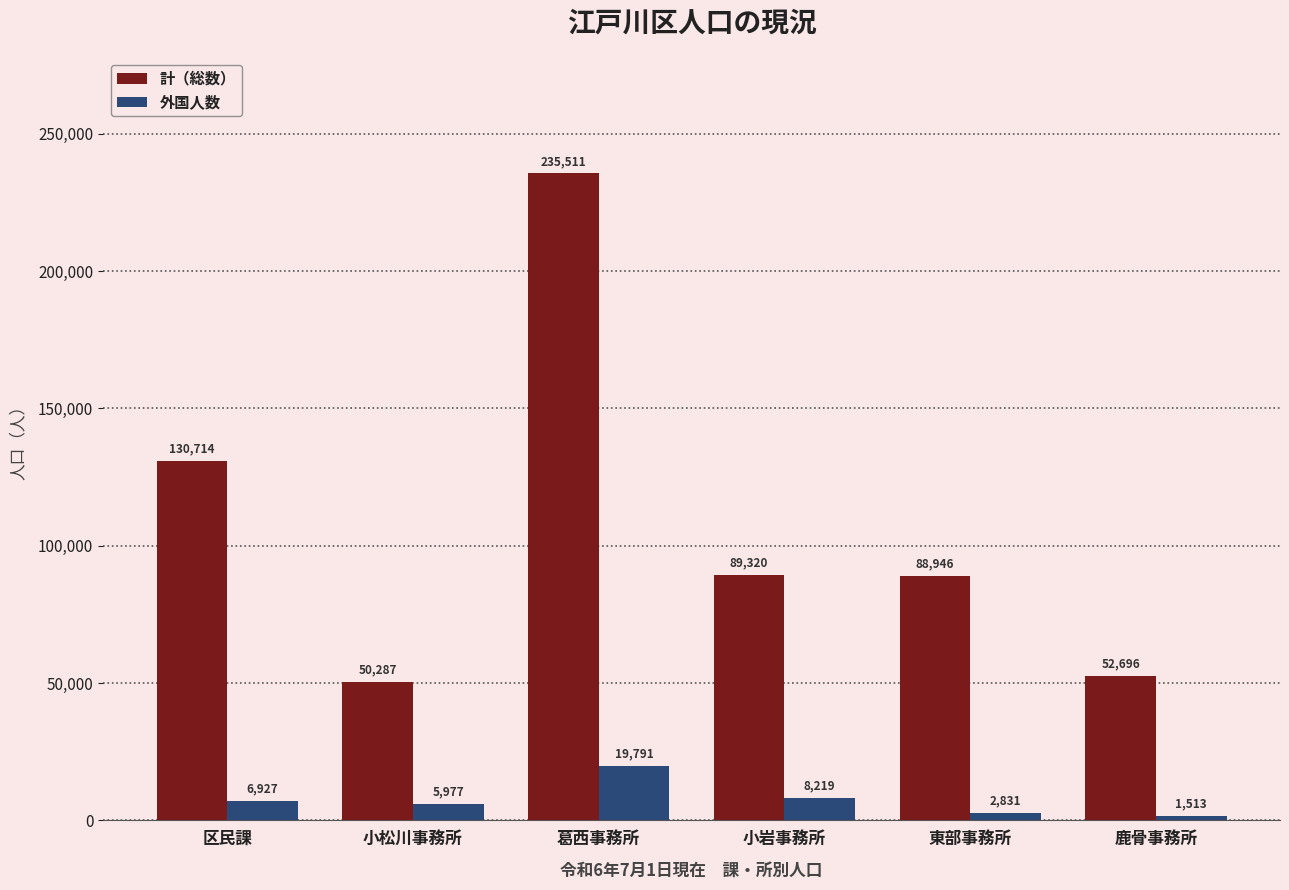

Count the number of data series in this chart.

2